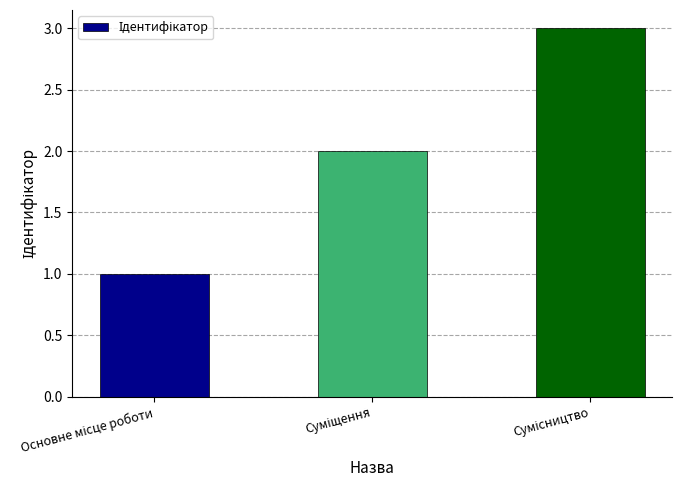

How many categories are shown in the chart?

3